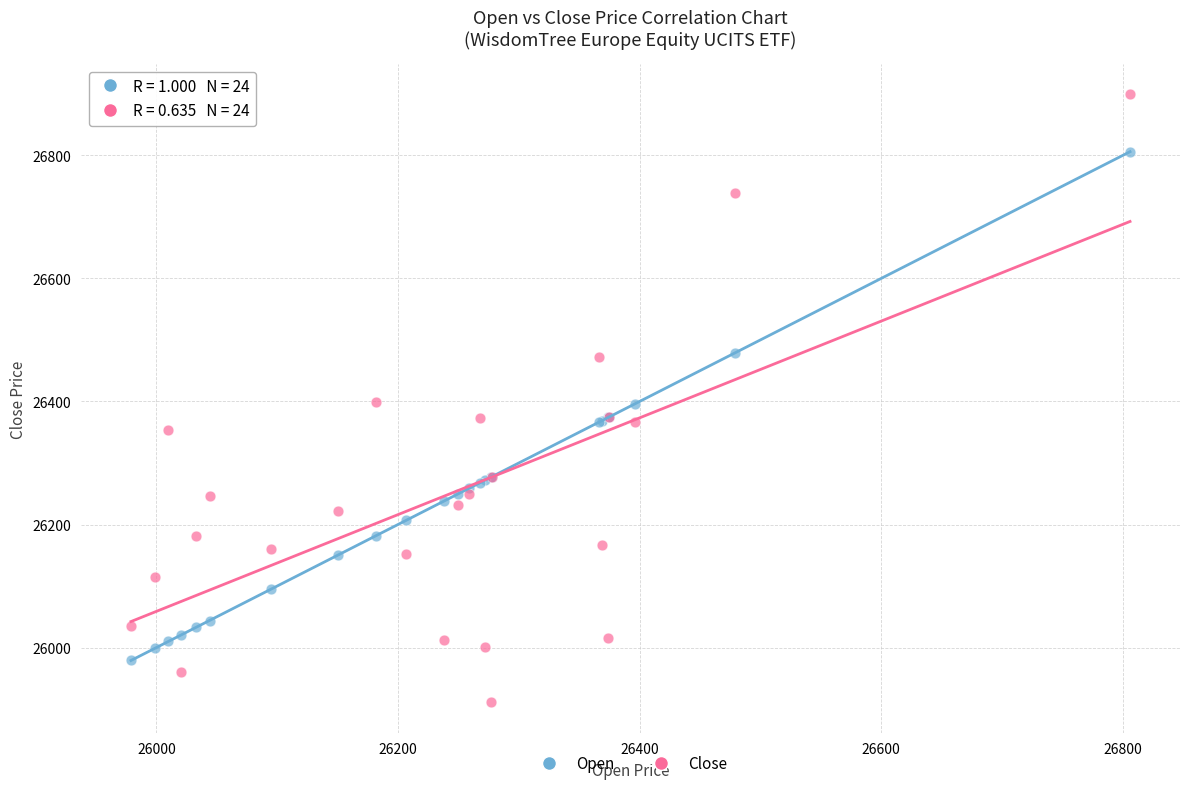

Which series has the widest spread of Y values?

Close